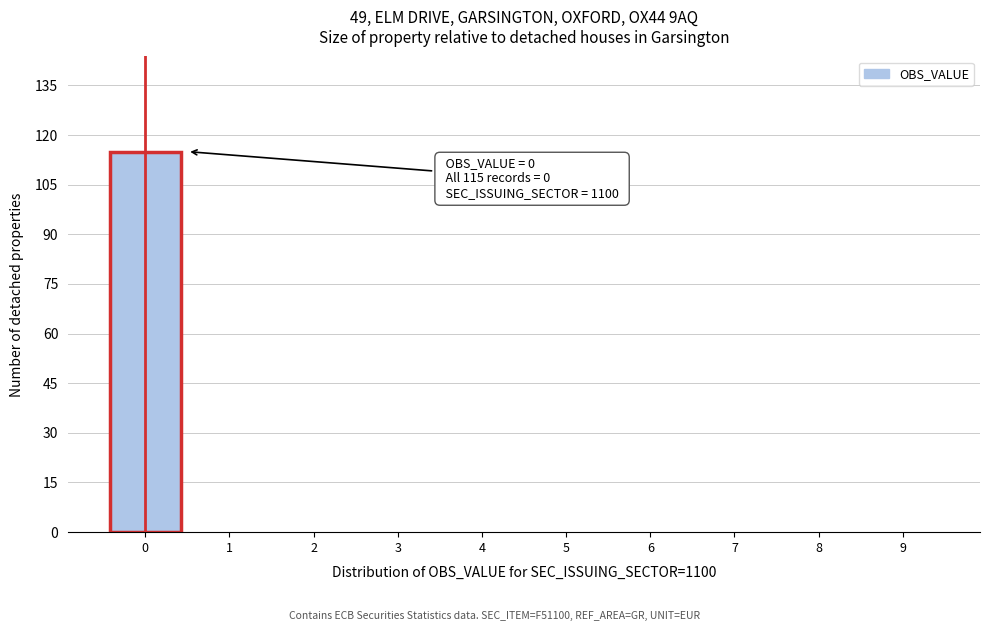

Reading left to right, extract all data points from this chart.

0=115	1=0	2=0	3=0	4=0	5=0	6=0	7=0	8=0	9=0